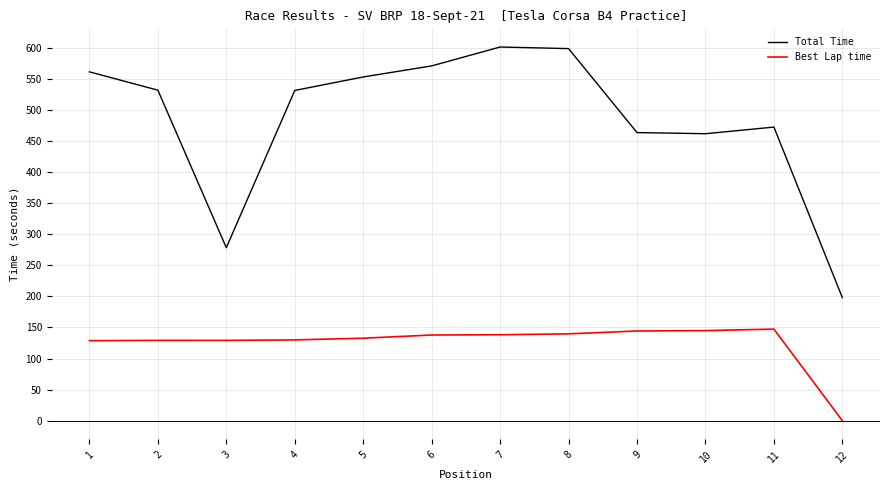

The Total Time series shows 531.3 at 4. True or false?

True